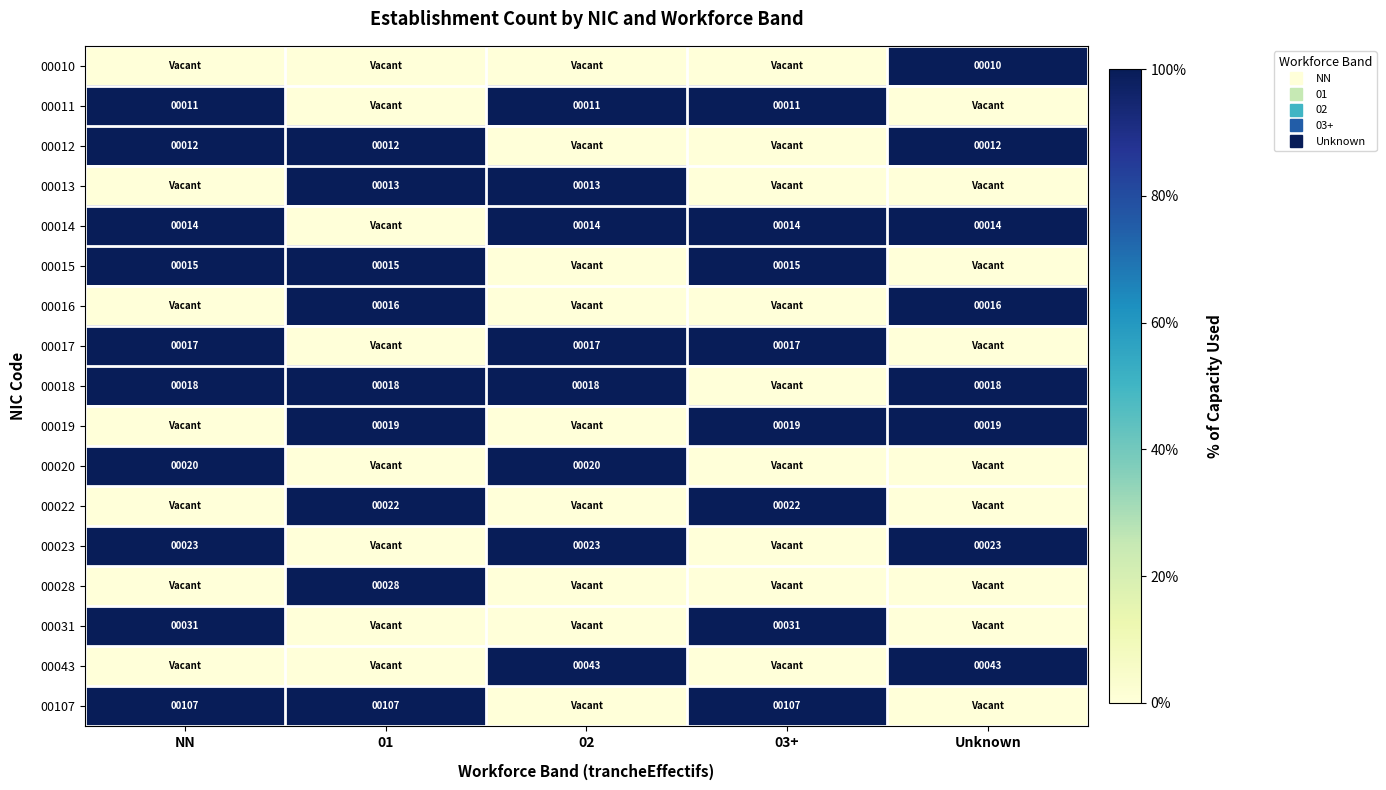

Is it true that 00107 equals 1 at NN?

False